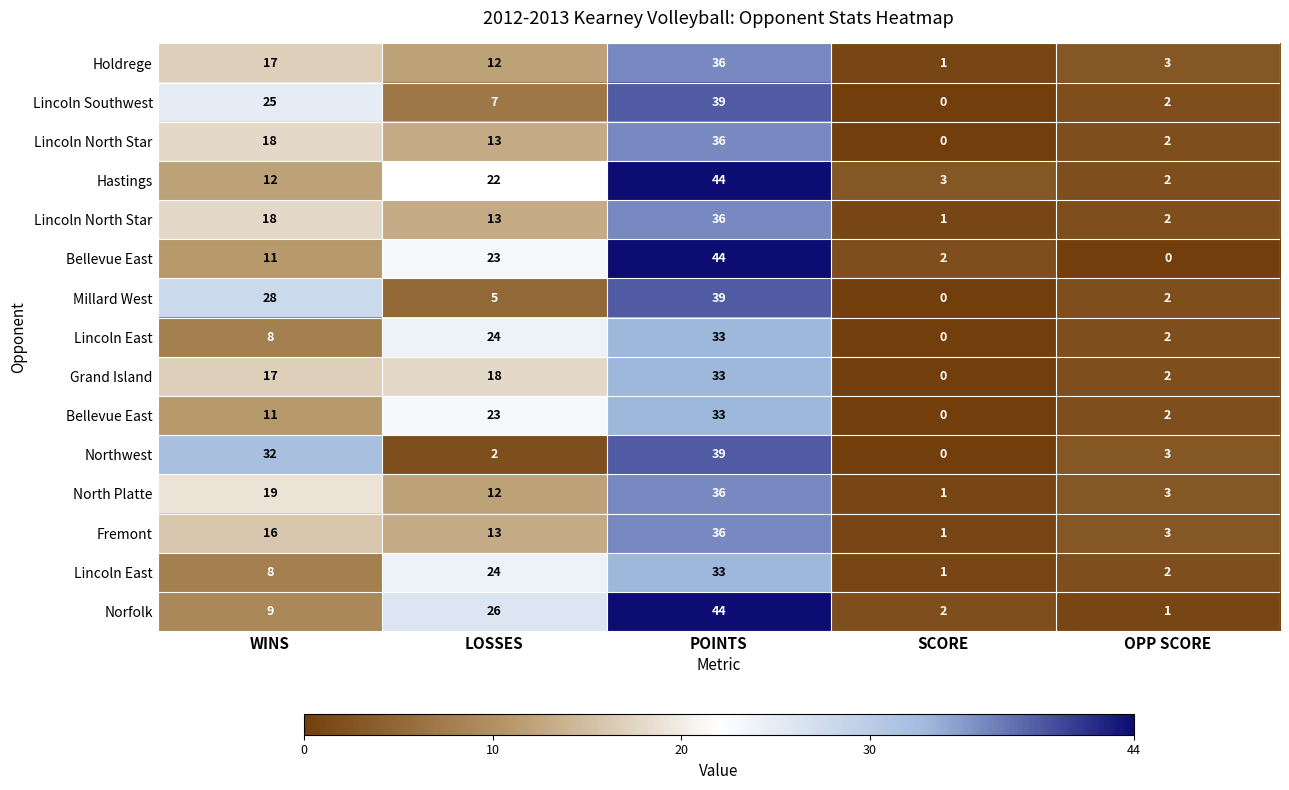

What is the maximum value shown in the chart?

44